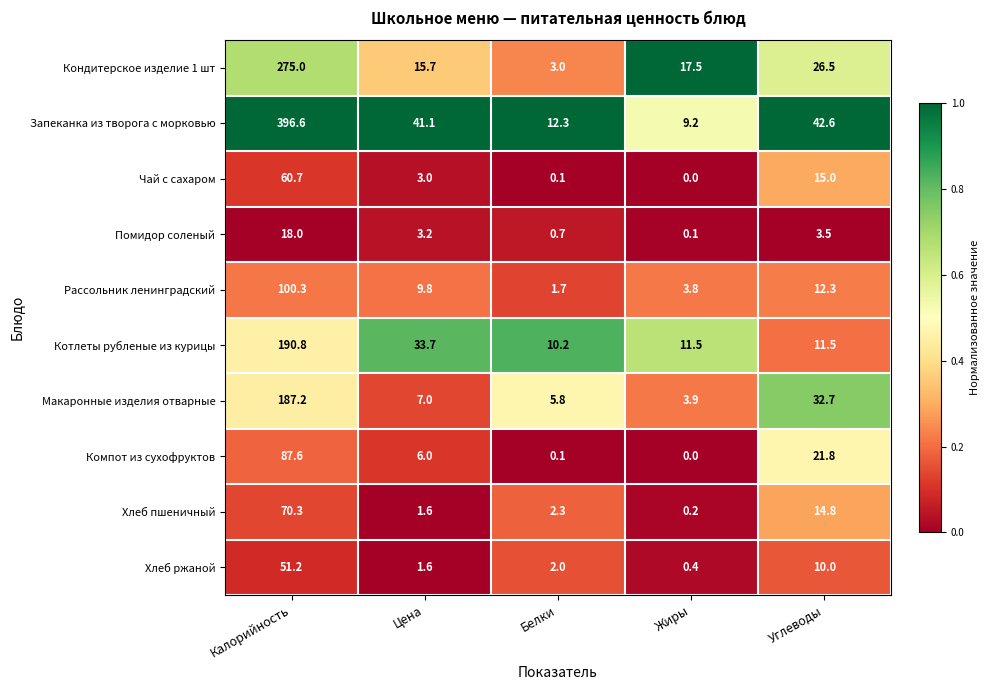

Which series has the largest total across all categories?

Запеканка из творога с морковью